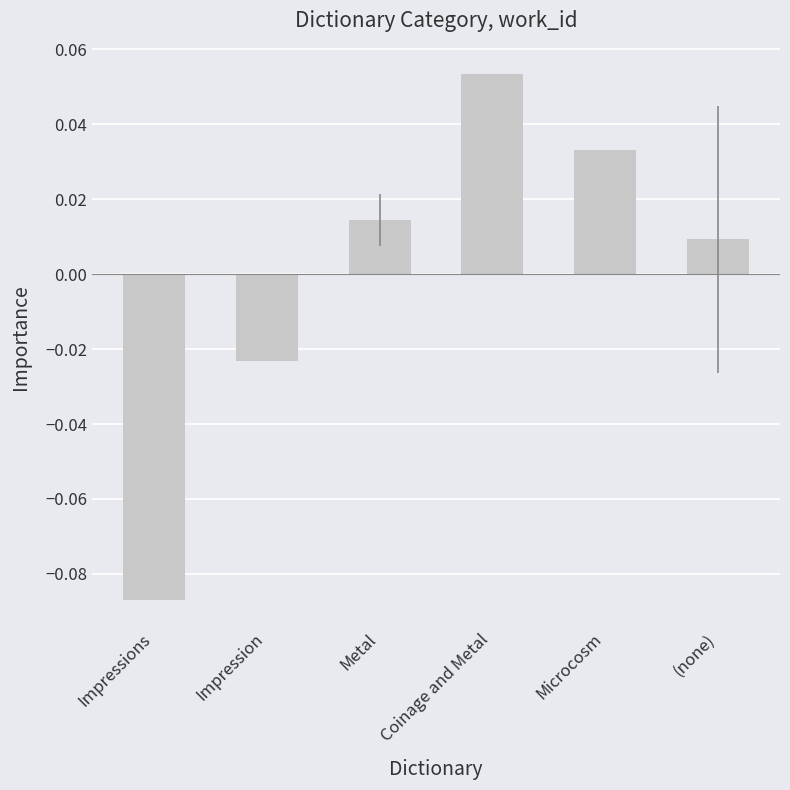

How many data points are above 0?

4